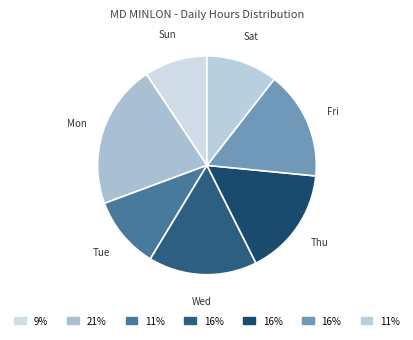

Count the number of slices in the pie.

7